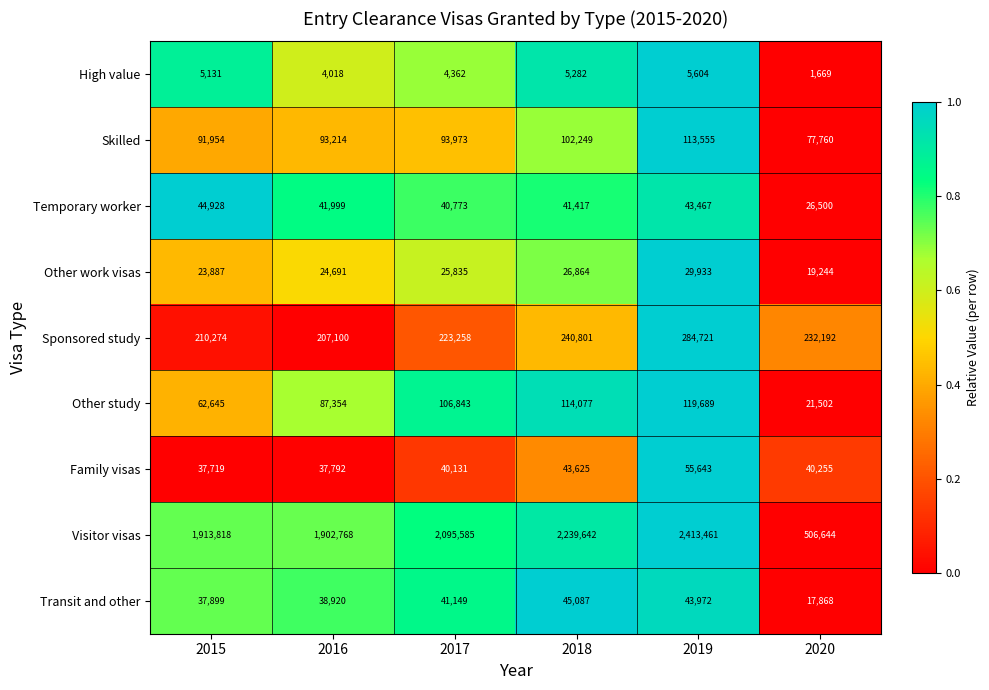

Rank the series at 2015 from highest to lowest value.

Visitor visas, Sponsored study, Skilled, Other study, Temporary worker, Transit and other, Family visas, Other work visas, High value